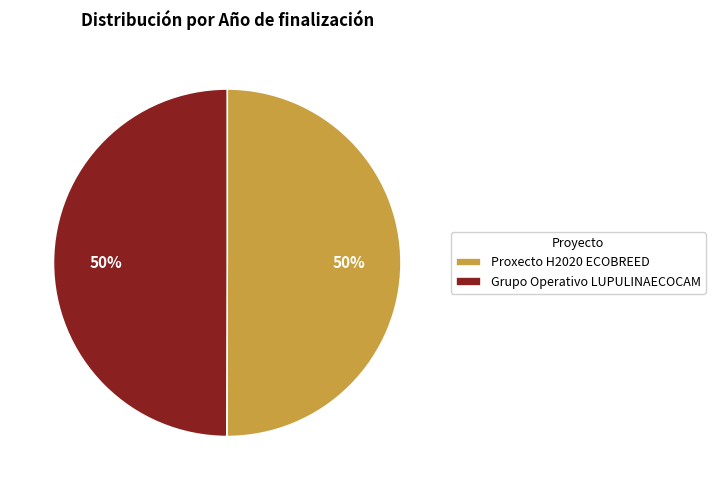

Is it true that Grupo Operativo LUPULINAECOCAM is 50% of the pie?

True